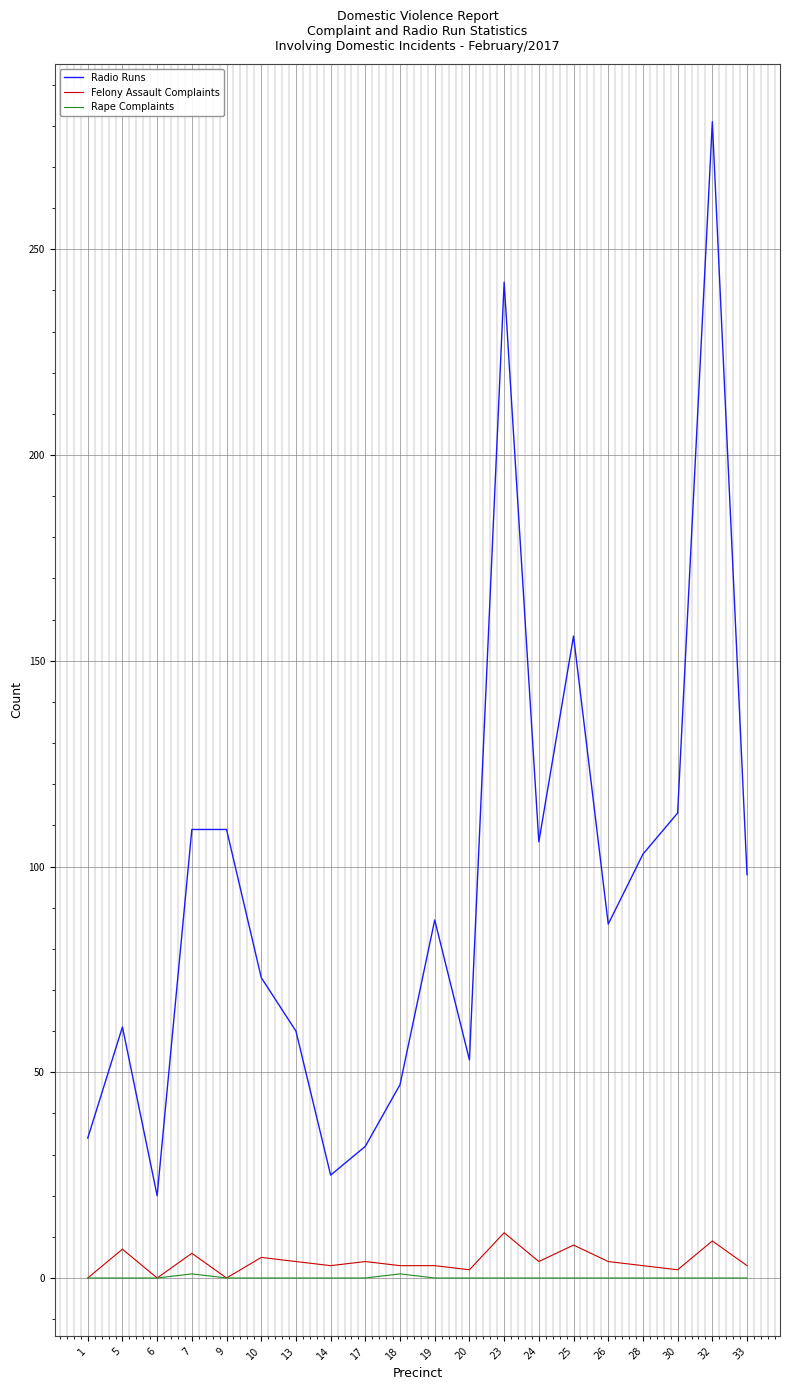

Where is Radio Runs nearest to the value 150?

25